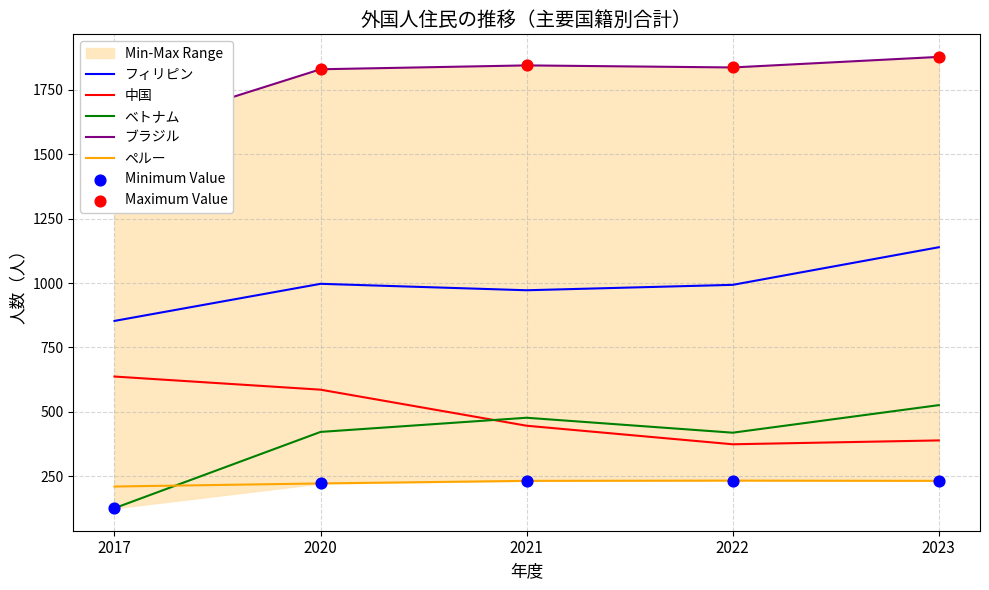

At how many categories does at least one series exceed 747?

5